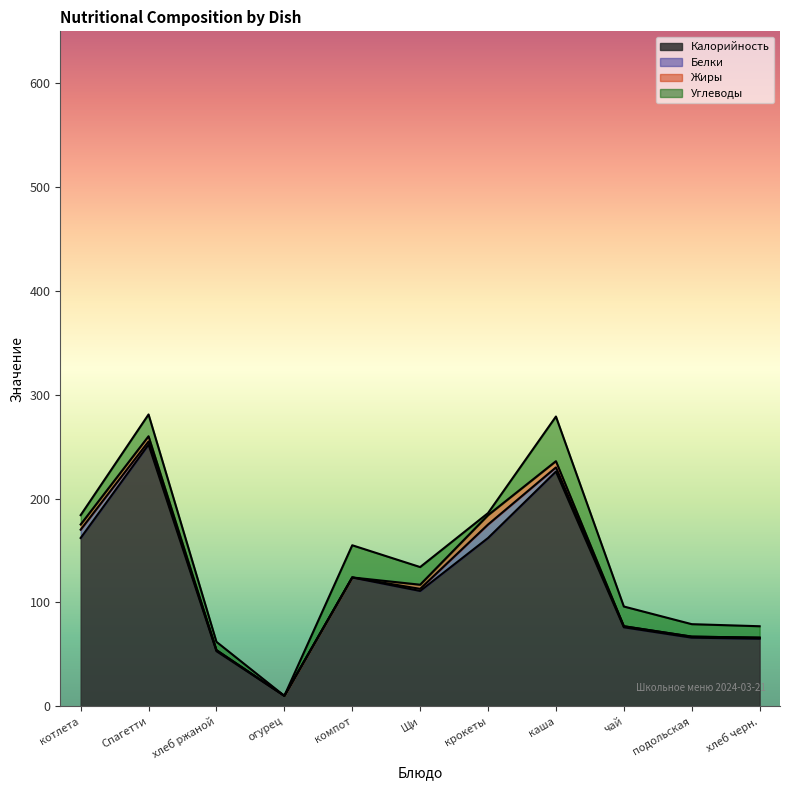

What is the average value of the Белки series?

3